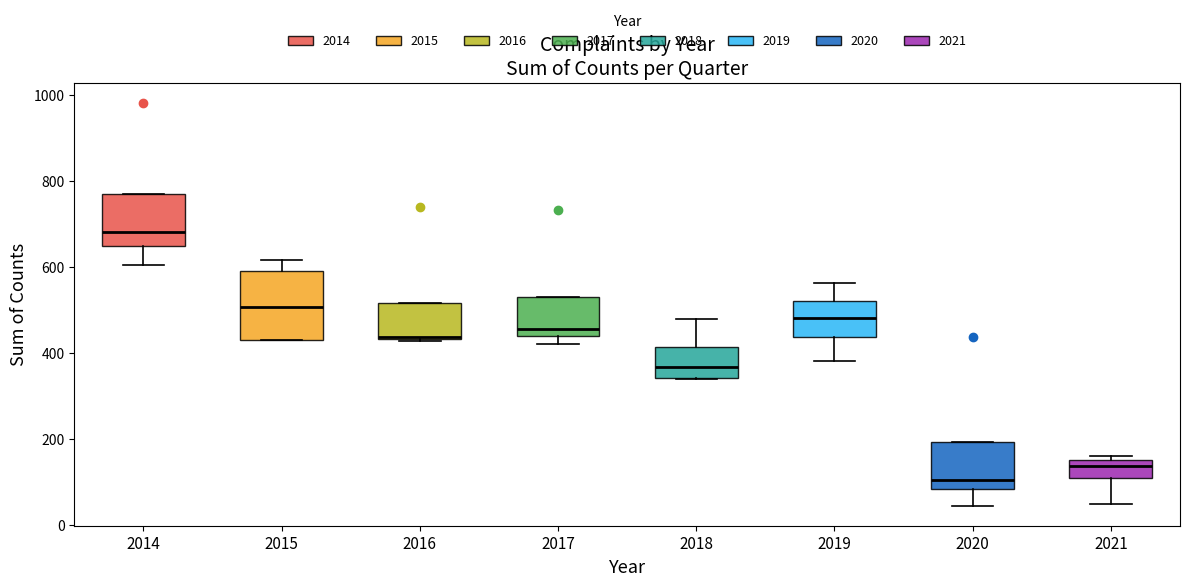

Reading left to right, read every box against the y-axis: the position of its median line, the range the box covers, and the ends of its whiskers. The values are not printed on the chart, so give them approximately, as read against the axis.

2014: median 680, box 640 to 780, whiskers 600 to 780
2015: median 500, box 440 to 600, whiskers 420 to 620
2016: median 440, box 440 to 520, whiskers 420 to 520
2017: median 460, box 440 to 520, whiskers 420 to 520
2018: median 360, box 340 to 420, whiskers 340 to 480
2019: median 480, box 440 to 520, whiskers 380 to 560
2020: median 100, box 80 to 200, whiskers 40 to 200
2021: median 140, box 100 to 160, whiskers 40 to 160 (just above the box's upper edge)